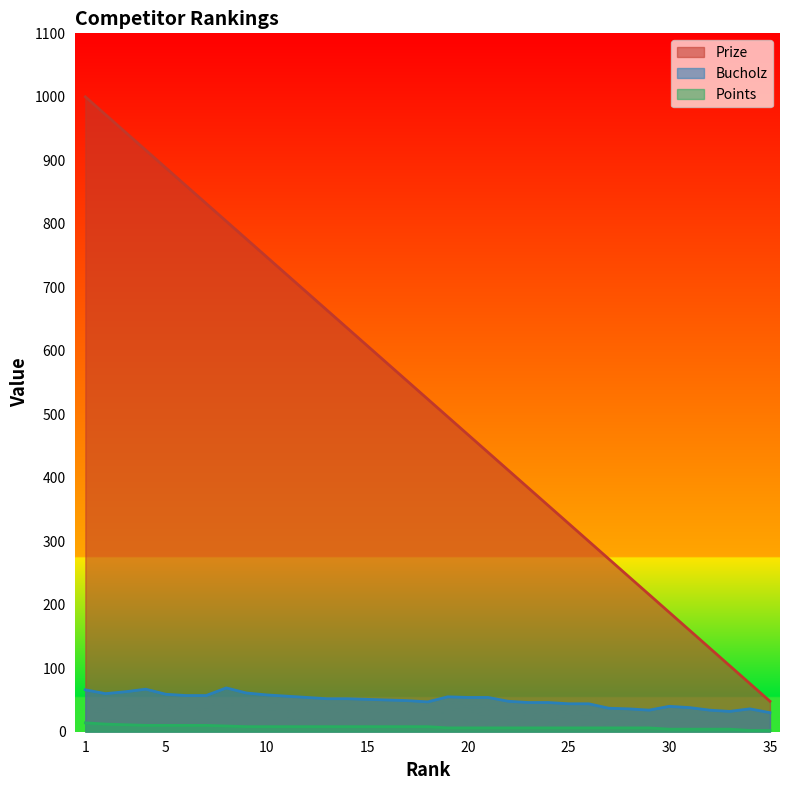

At which category does Bucholz reach its first local peak?

4